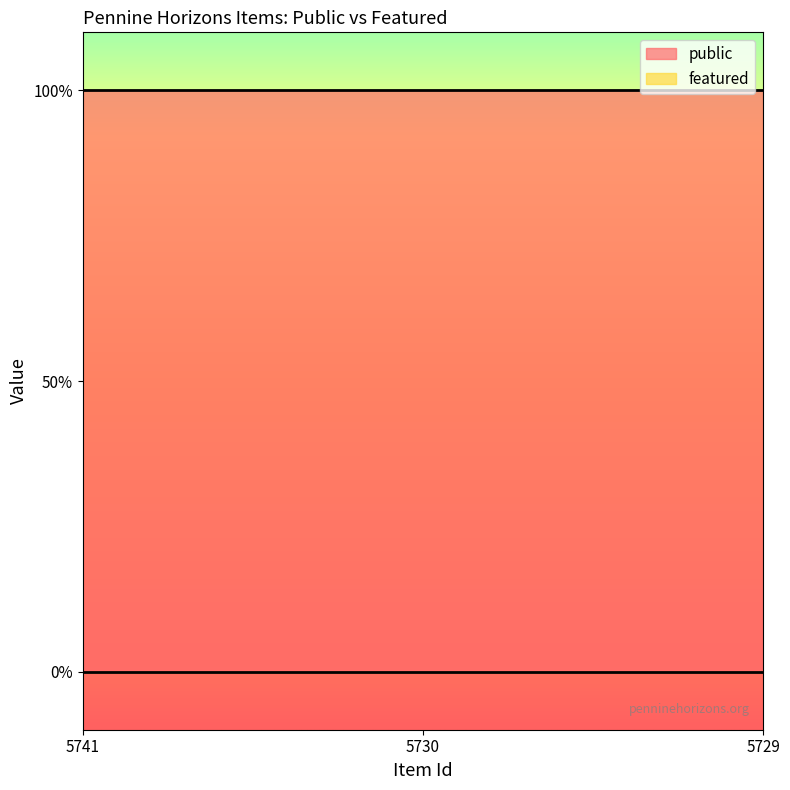

What is the value of the public point at the 1st from the left?

1